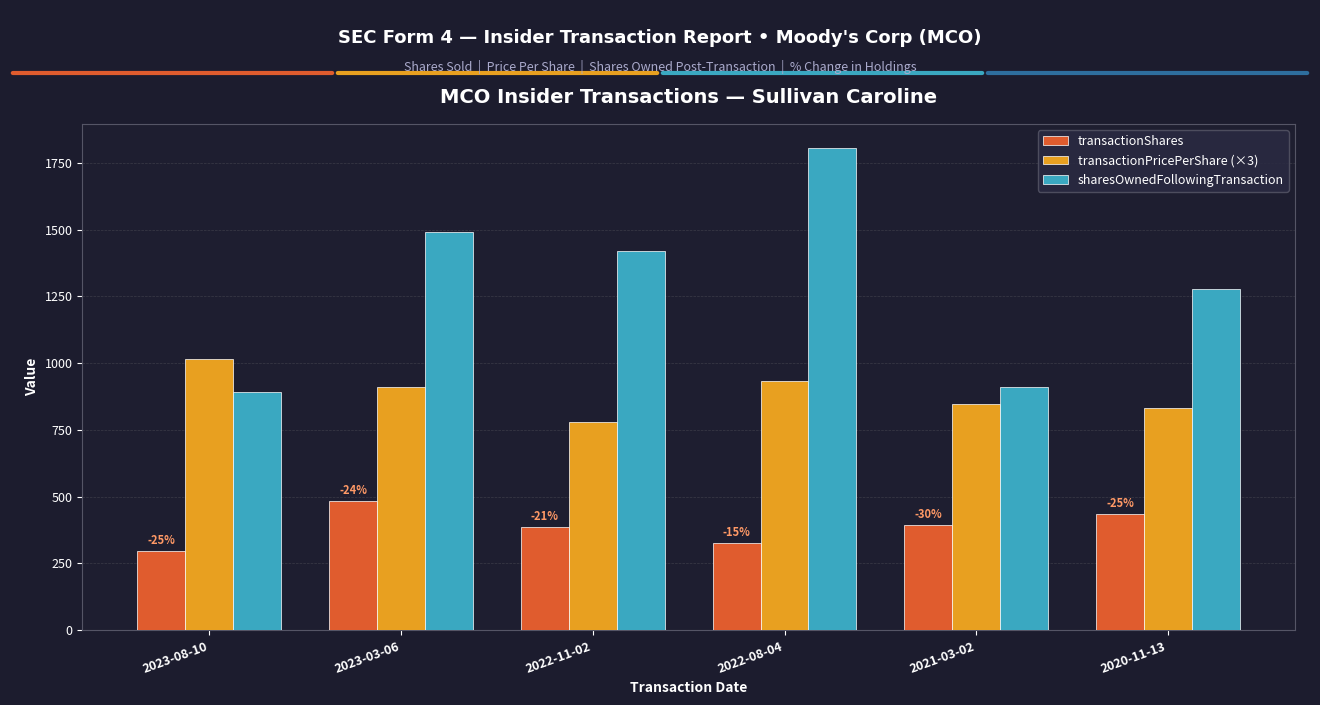

Is the value of transactionPricePerShare (×3) at 2022-11-02 greater than the value of sharesOwnedFollowingTransaction at 2020-11-13?

No